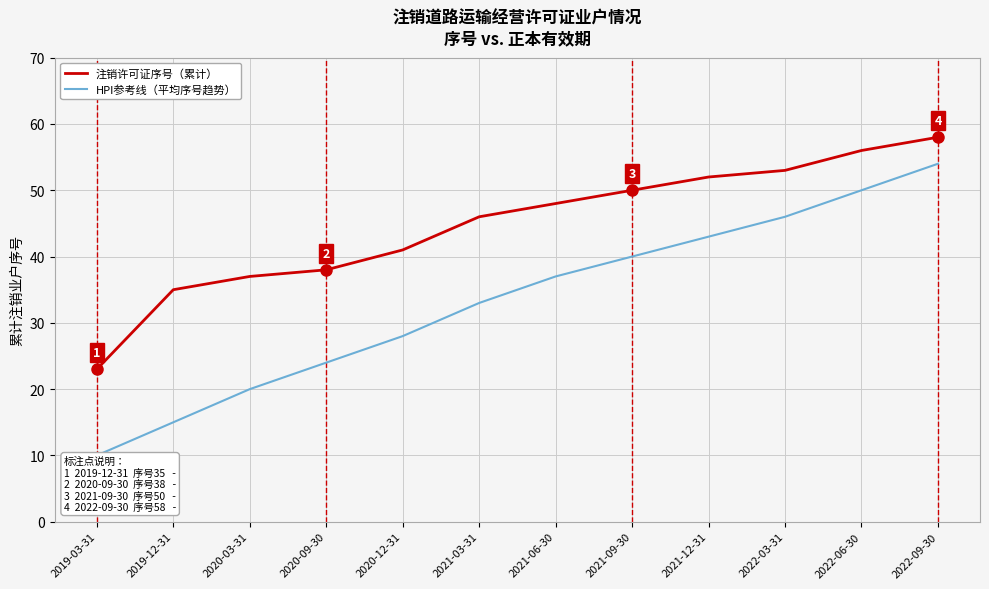

Does the chart display data point markers on the line(s)?

No